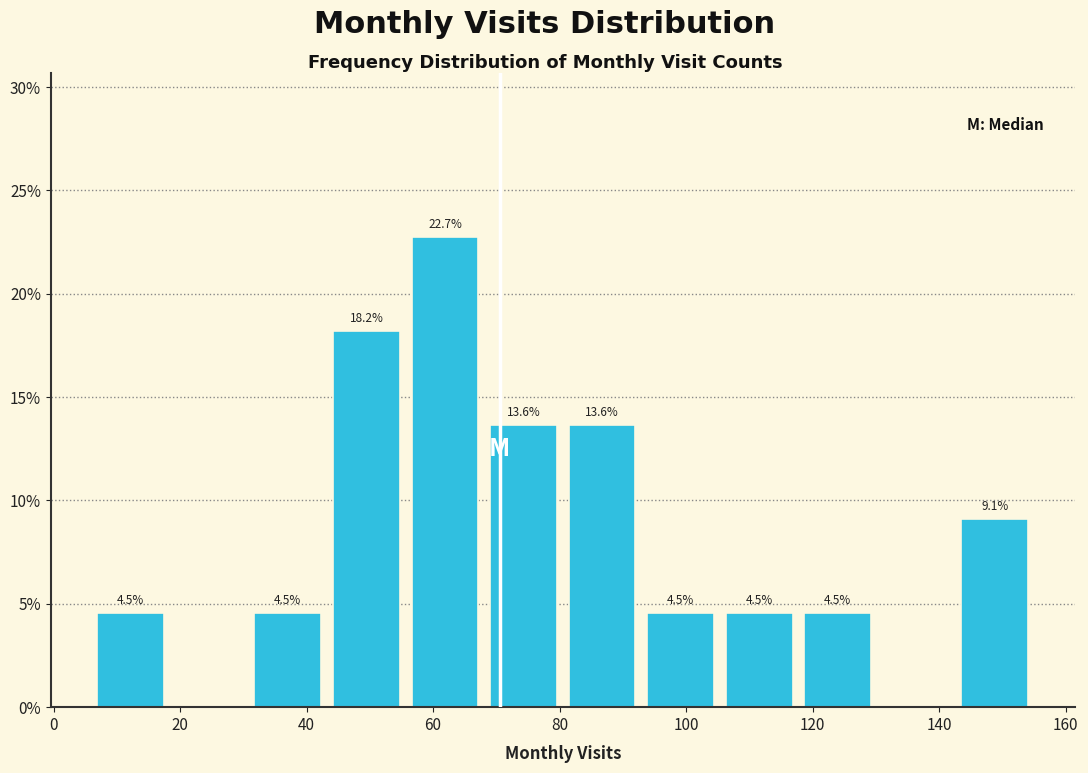

Which range on the x-axis has the tallest bar?

56 to 68